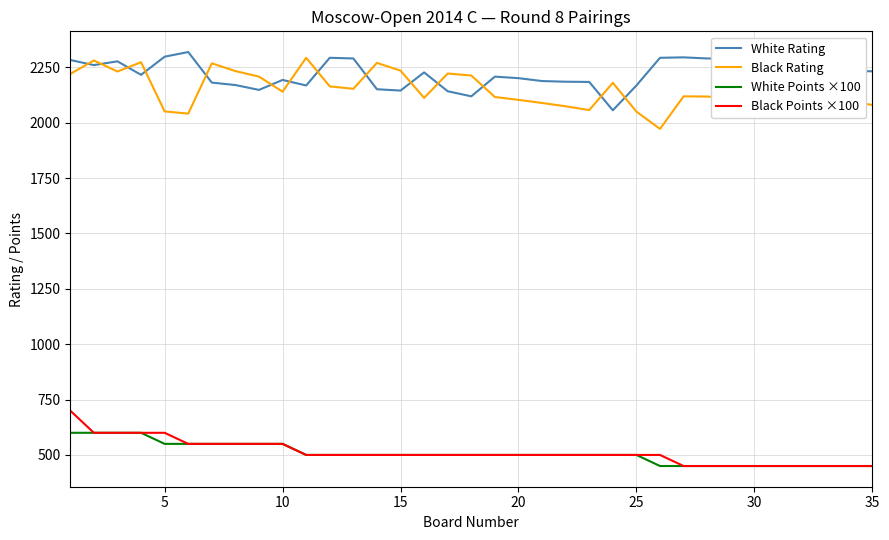

Which series ends up on top after the final intersection of White Rating and Black Rating?

White Rating